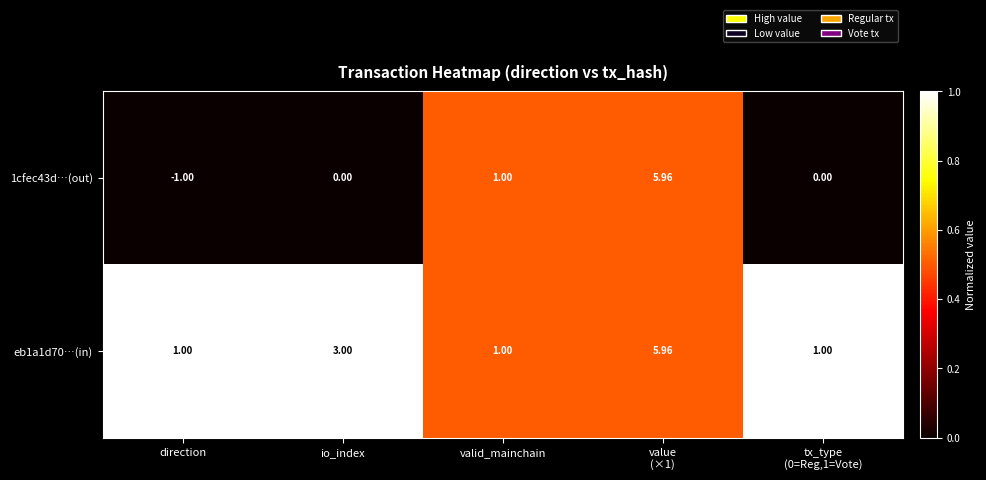

Which series has the largest range (max minus min)?

1cfec43d…(out)